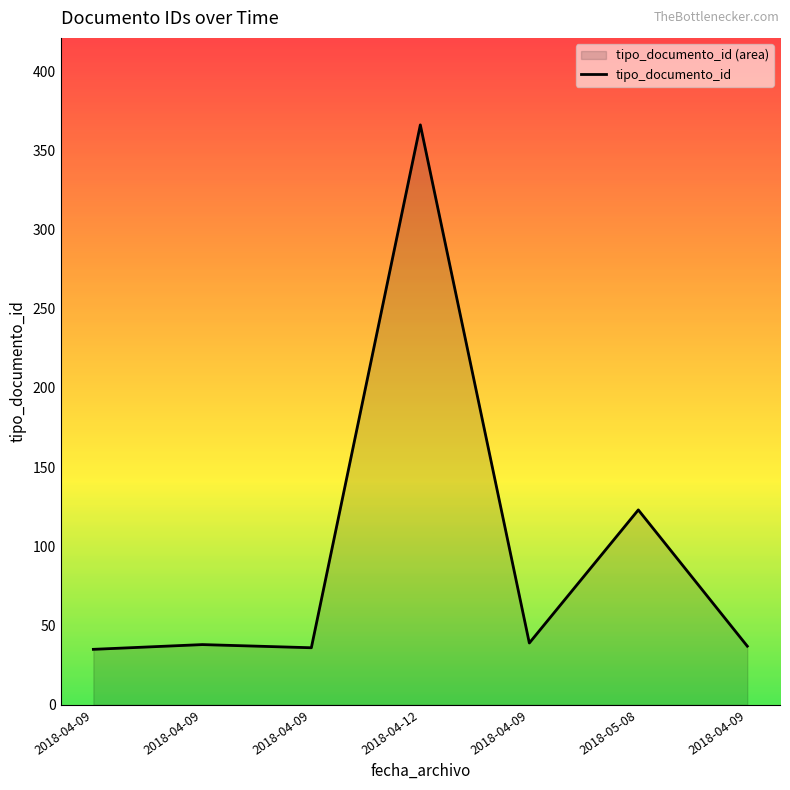

The chart shows a value of 366 at 2018-04-12. True or false?

True